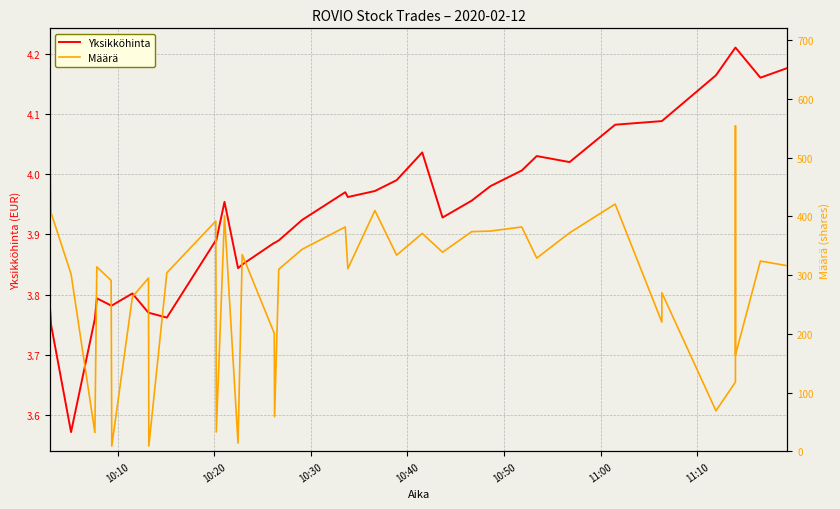

How many lines are shown in the chart?

2